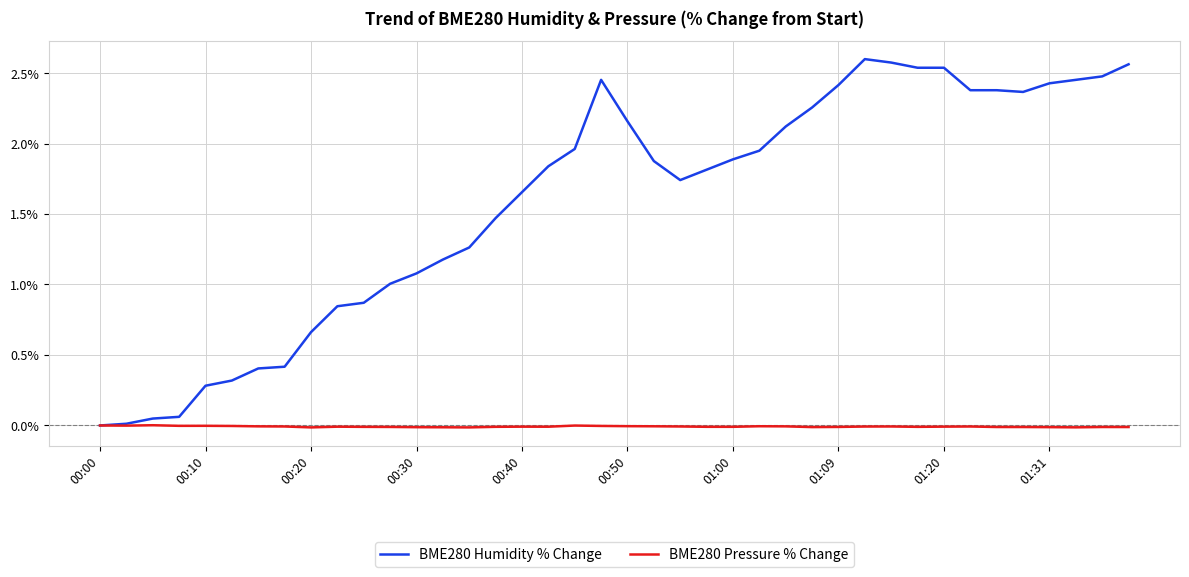

Which series has the widest spread of values?

BME280 Humidity % Change